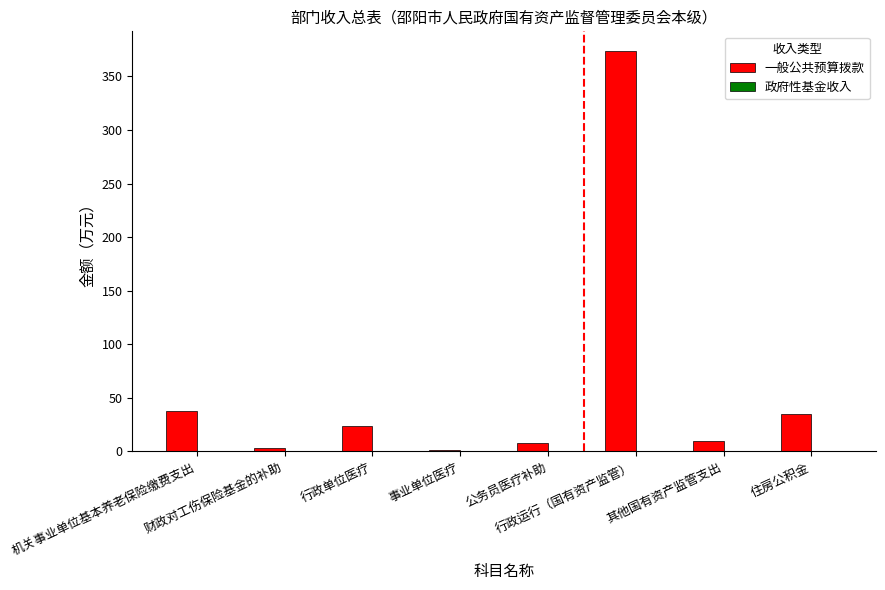

What is the maximum value shown in the chart?

373.4